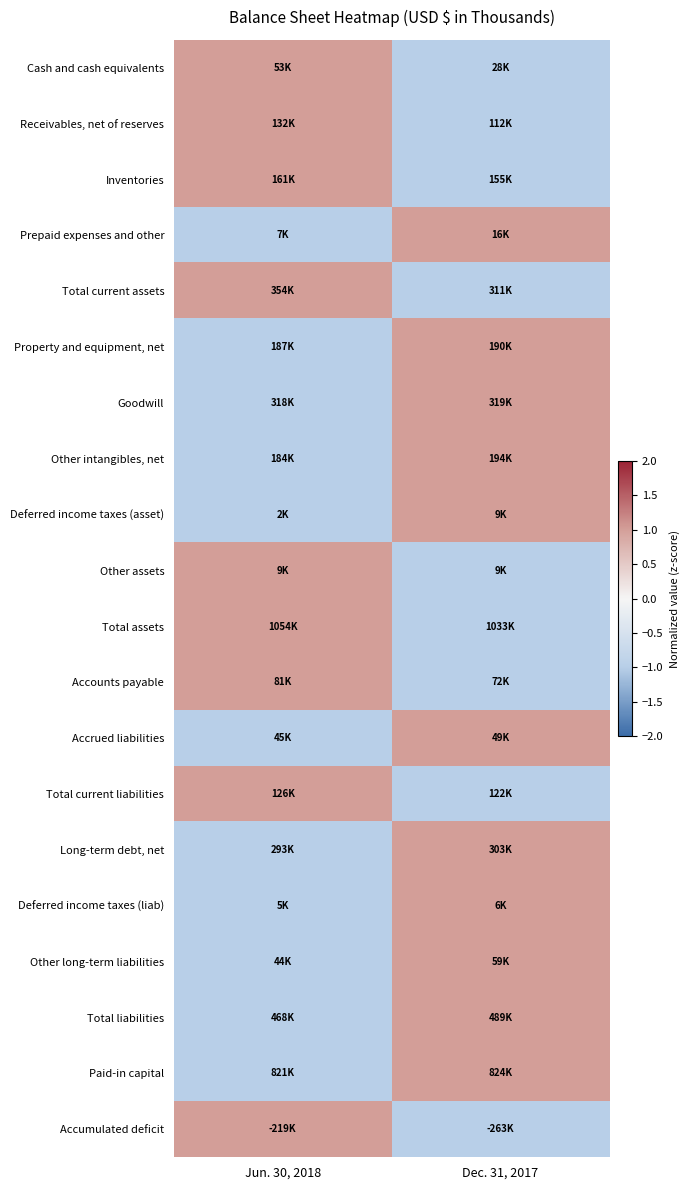

Reading left to right, extract all data points from this chart.

Cash and cash equivalents: Jun. 30, 2018=1	Dec. 31, 2017=-1
Receivables, net of reserves: Jun. 30, 2018=1	Dec. 31, 2017=-1
Inventories: Jun. 30, 2018=1	Dec. 31, 2017=-1
Prepaid expenses and other: Jun. 30, 2018=-1	Dec. 31, 2017=1
Total current assets: Jun. 30, 2018=1	Dec. 31, 2017=-1
Property and equipment, net: Jun. 30, 2018=-1	Dec. 31, 2017=1
Goodwill: Jun. 30, 2018=-1	Dec. 31, 2017=1
Other intangibles, net: Jun. 30, 2018=-1	Dec. 31, 2017=1
Deferred income taxes (asset): Jun. 30, 2018=-1	Dec. 31, 2017=1
Other assets: Jun. 30, 2018=1	Dec. 31, 2017=-1
Total assets: Jun. 30, 2018=1	Dec. 31, 2017=-1
Accounts payable: Jun. 30, 2018=1	Dec. 31, 2017=-1
Accrued liabilities: Jun. 30, 2018=-1	Dec. 31, 2017=1
Total current liabilities: Jun. 30, 2018=1	Dec. 31, 2017=-1
Long-term debt, net: Jun. 30, 2018=-1	Dec. 31, 2017=1
Deferred income taxes (liab): Jun. 30, 2018=-1	Dec. 31, 2017=1
Other long-term liabilities: Jun. 30, 2018=-1	Dec. 31, 2017=1
Total liabilities: Jun. 30, 2018=-1	Dec. 31, 2017=1
Paid-in capital: Jun. 30, 2018=-1	Dec. 31, 2017=1
Accumulated deficit: Jun. 30, 2018=1	Dec. 31, 2017=-1